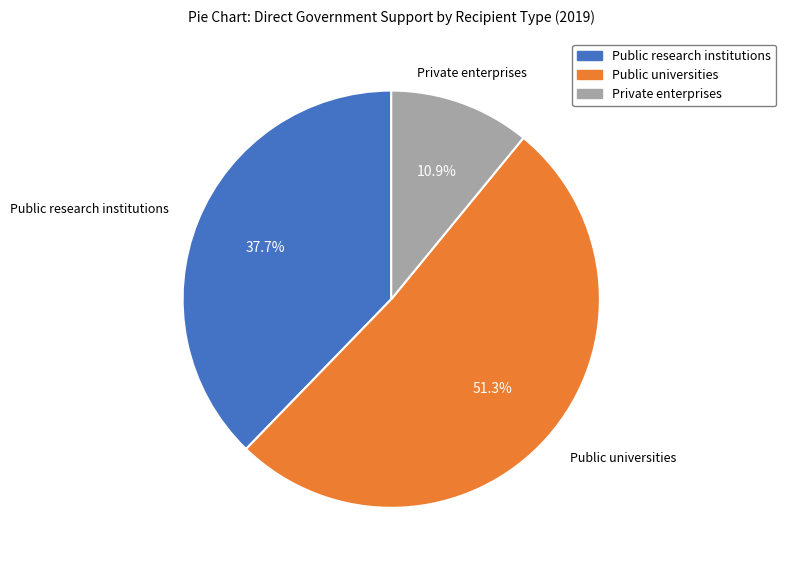

To the nearest percent, what percentage of the pie is Private enterprises?

11%